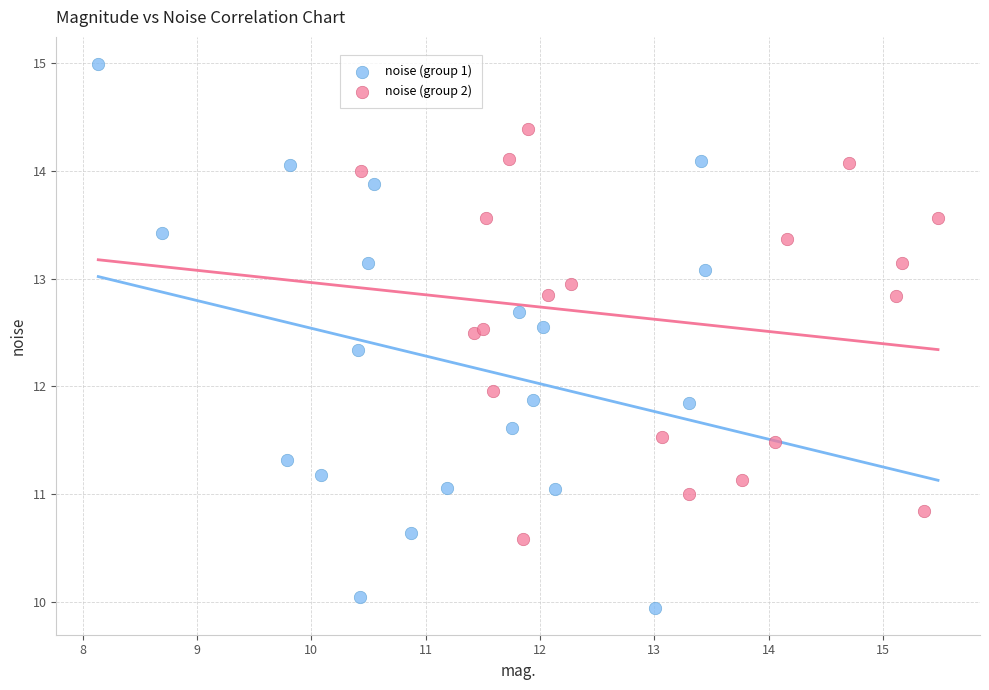

Which series contains the lowest Y value?

noise (group 1)